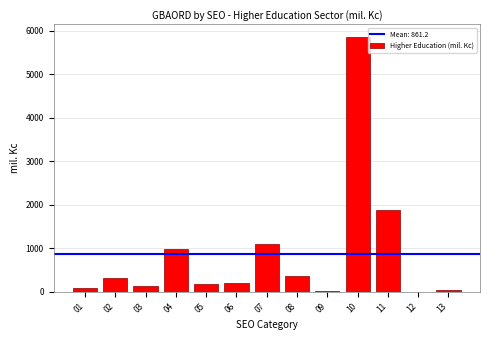

Is it true that the value at 04 is 1789.7?

False